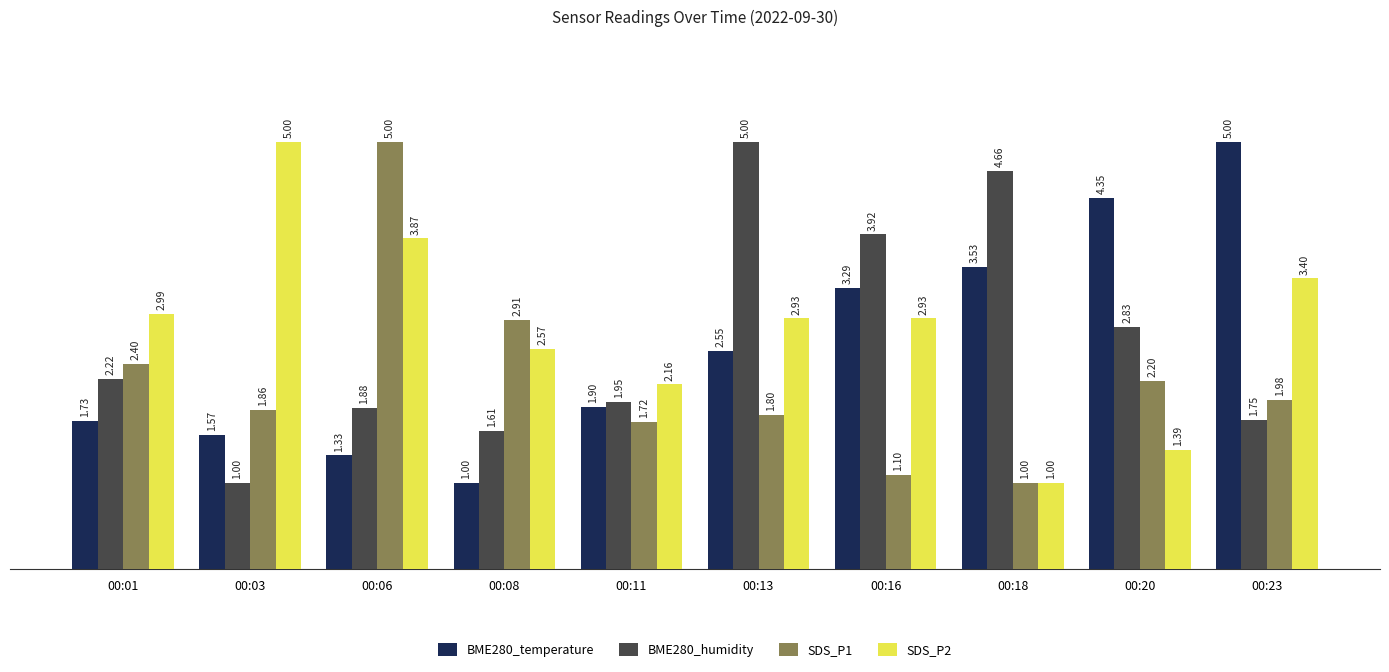

At which label is BME280_humidity closest to 3?

00:20